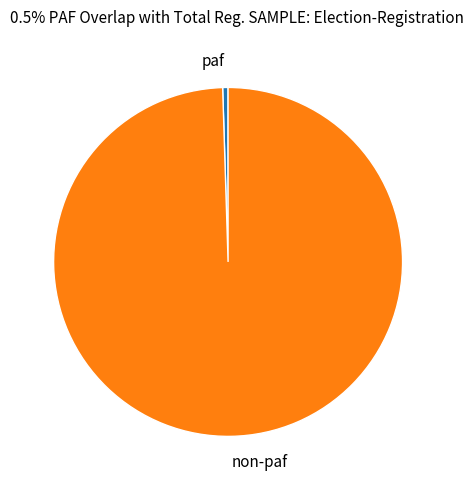

Between paf and non-paf, which is larger?

non-paf